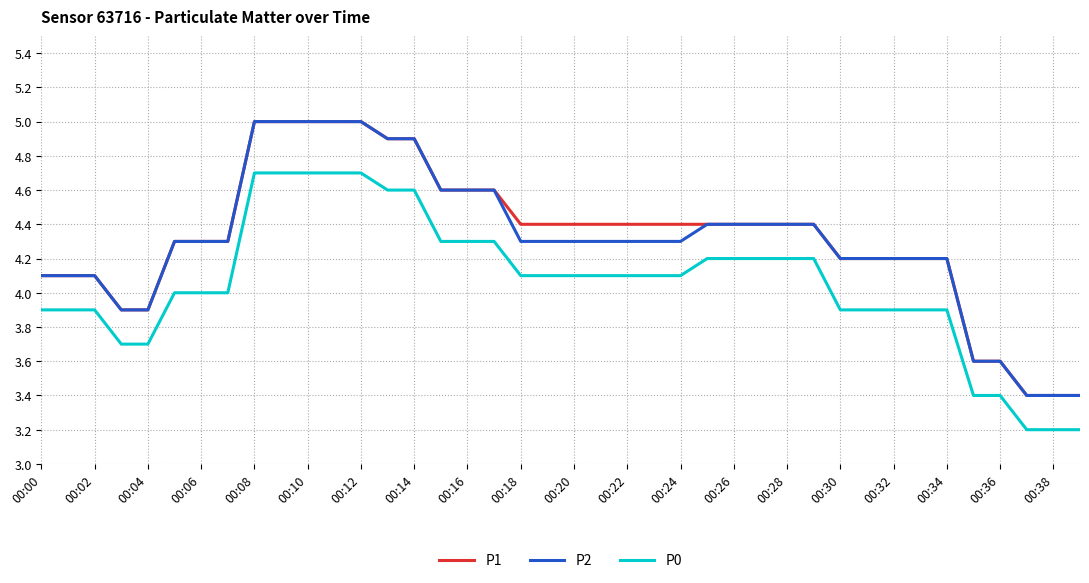

How many values in the P1 series exceed 4?

33